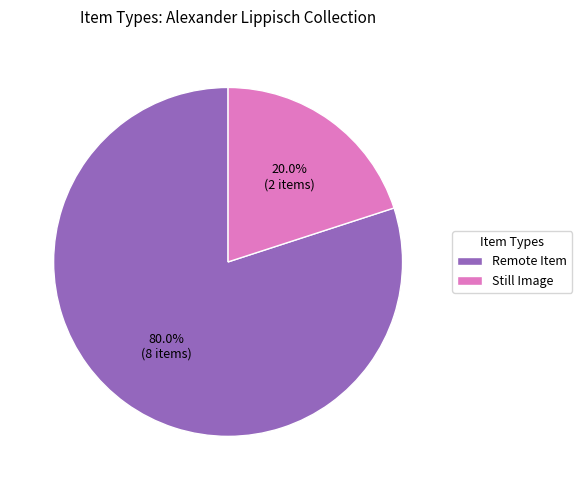

How many slices are in this pie chart?

2